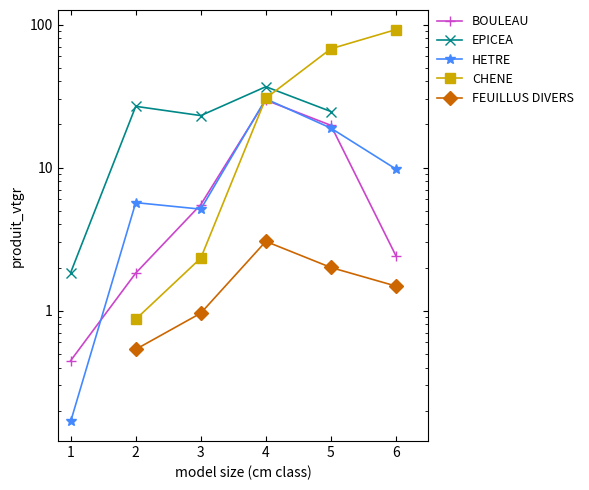

How many data points in CHENE are less than 30?

2